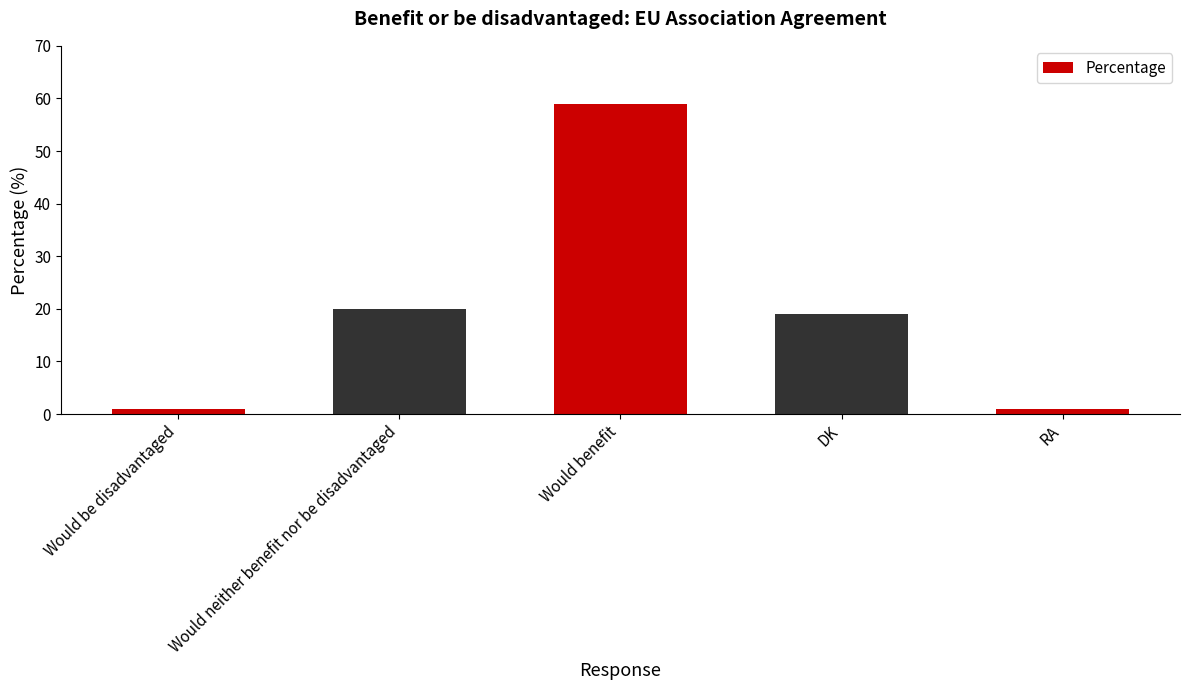

What is the change in value from Would benefit to RA?

-58